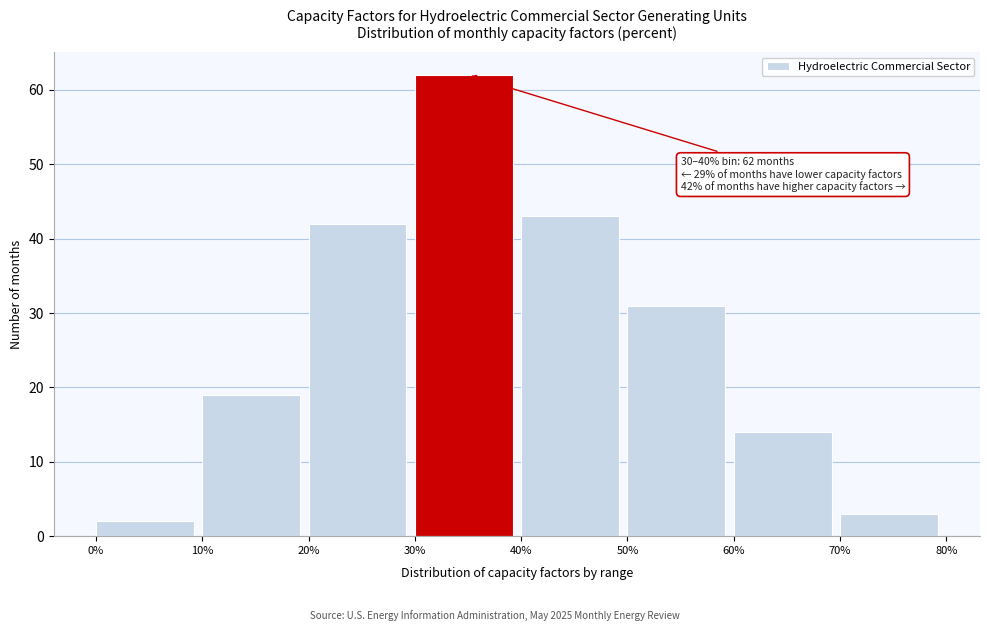

Over which range of the x-axis is the bar tallest?

30% to 40%